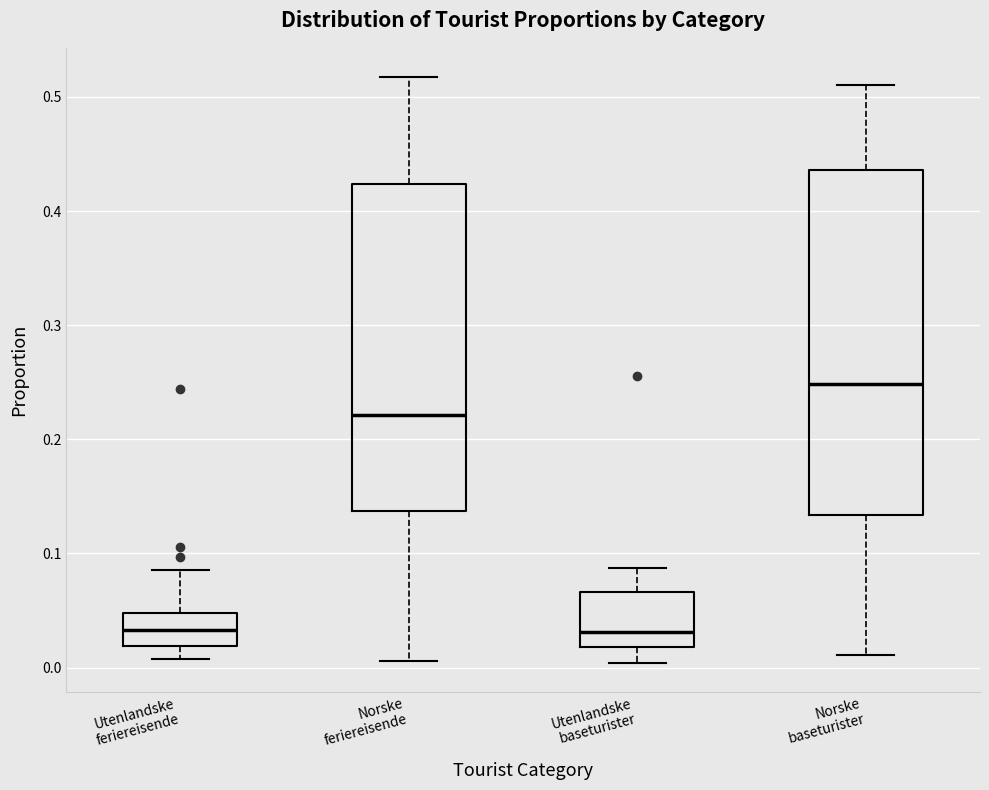

Where does the lower whisker of the box for Norske baseturister end on the y-axis? The values are not printed on the chart, so give them approximately, as read against the axis.

0.01